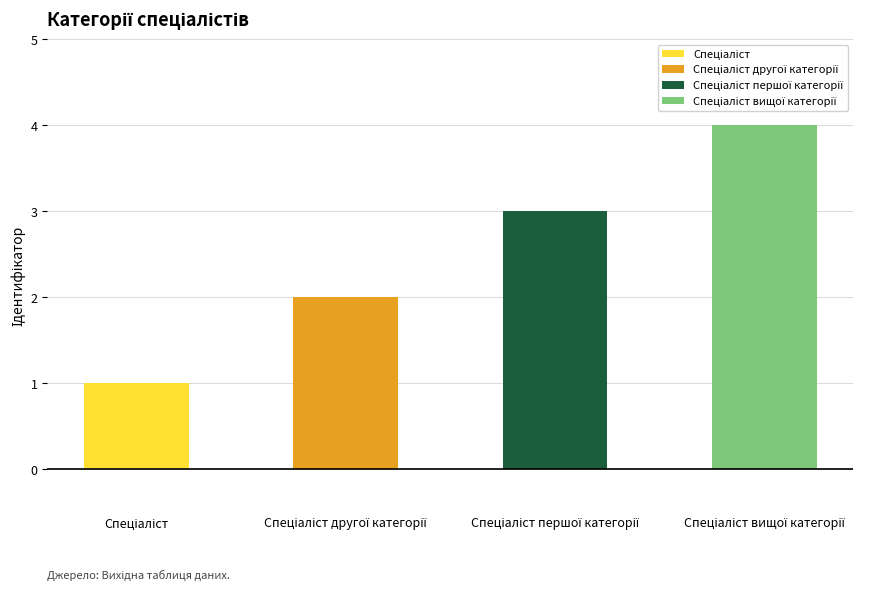

Approximately how many times larger is the value at Спеціаліст другої категорії compared to Спеціаліст першої категорії?

0.7